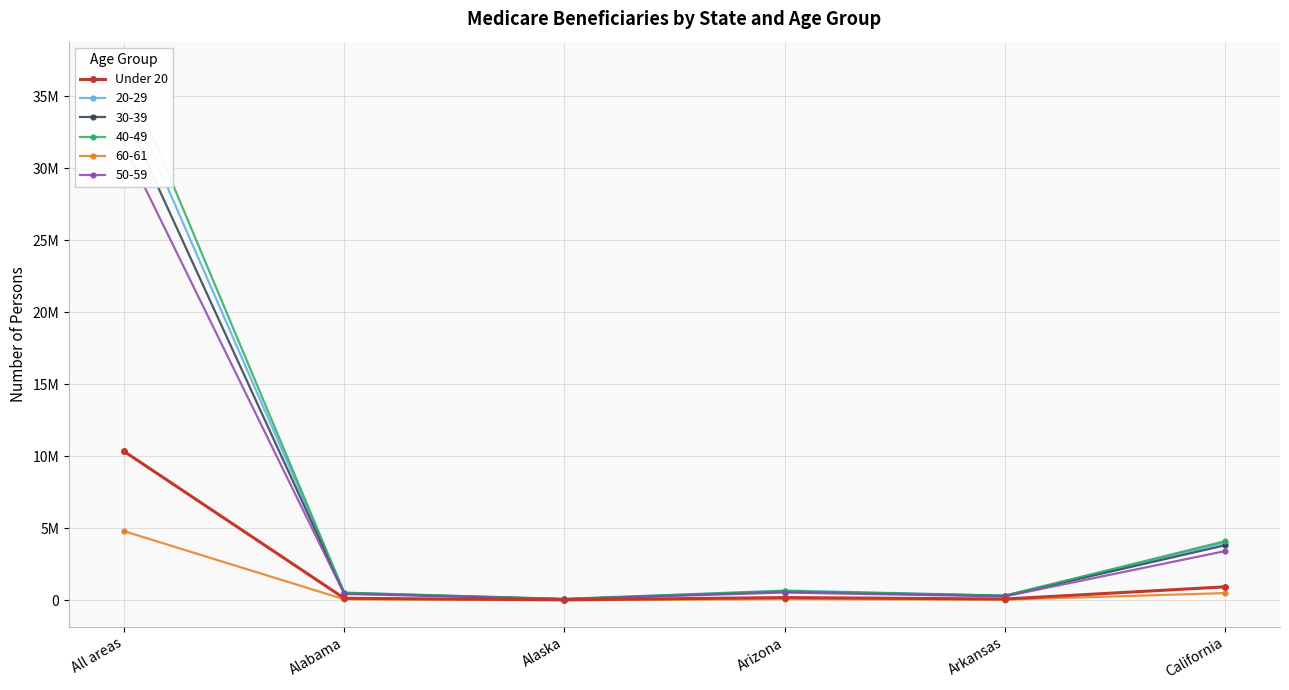

List the labels in order of value, largest first.

All areas, California, Arizona, Alabama, Arkansas, Alaska